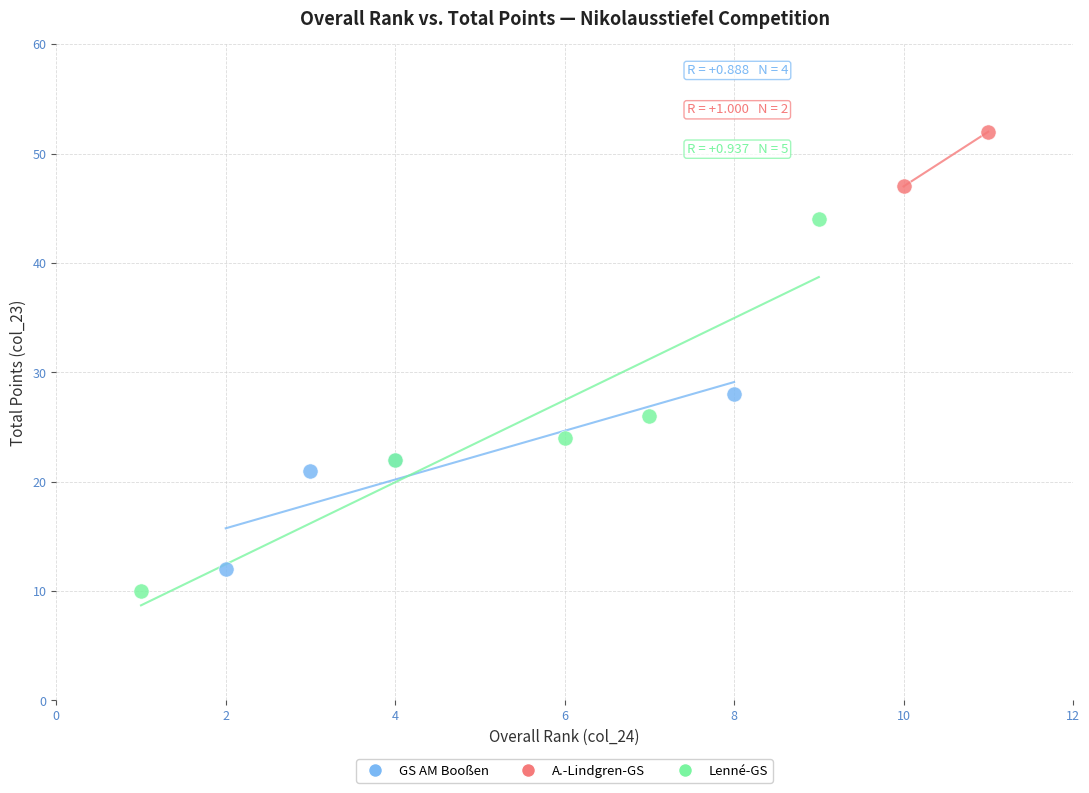

What are all the series names shown in the legend?

GS AM Booßen, A.-Lindgren-GS, Lenné-GS